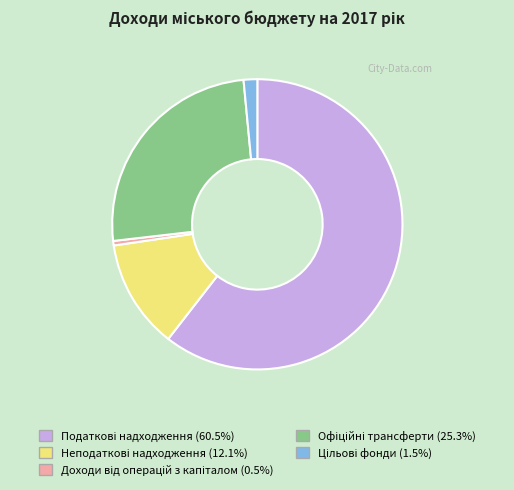

Does any single category account for the majority?

Yes